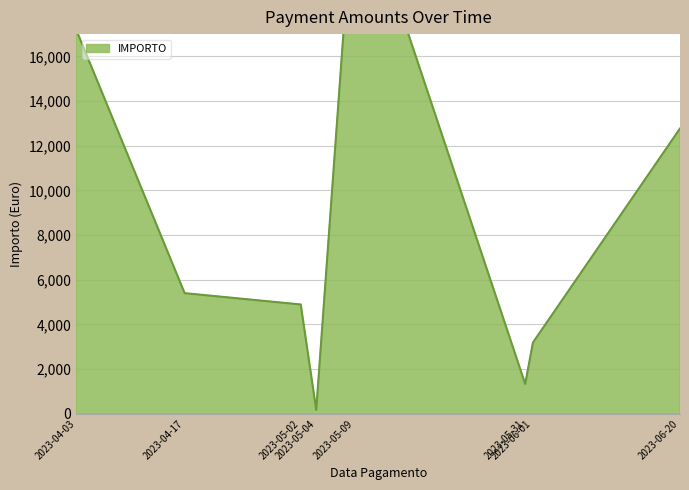

At which label does the data first exceed 3373?

2023-04-03